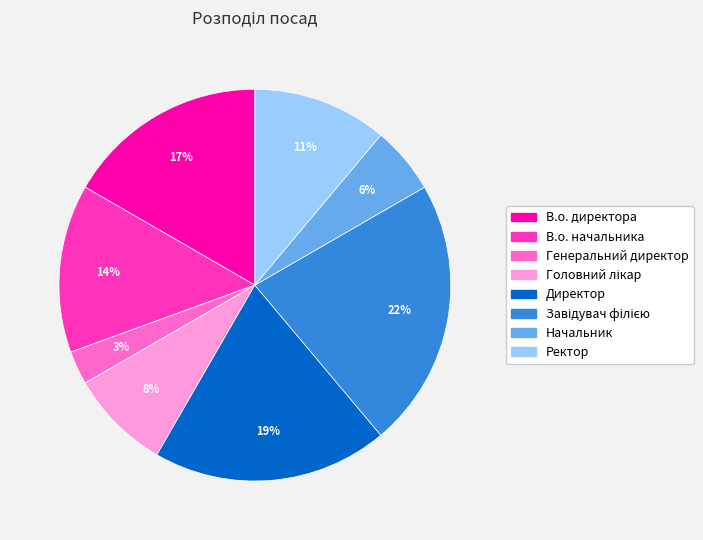

Is there a majority slice in this chart?

No